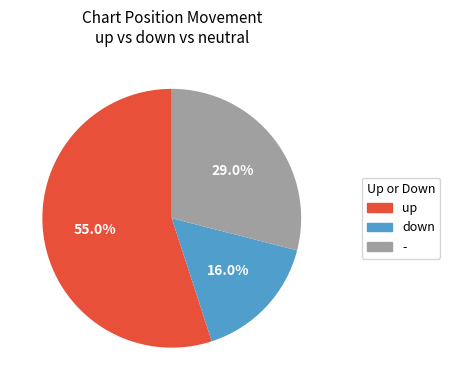

What is the ratio of the value at - to the value at down?

1.8